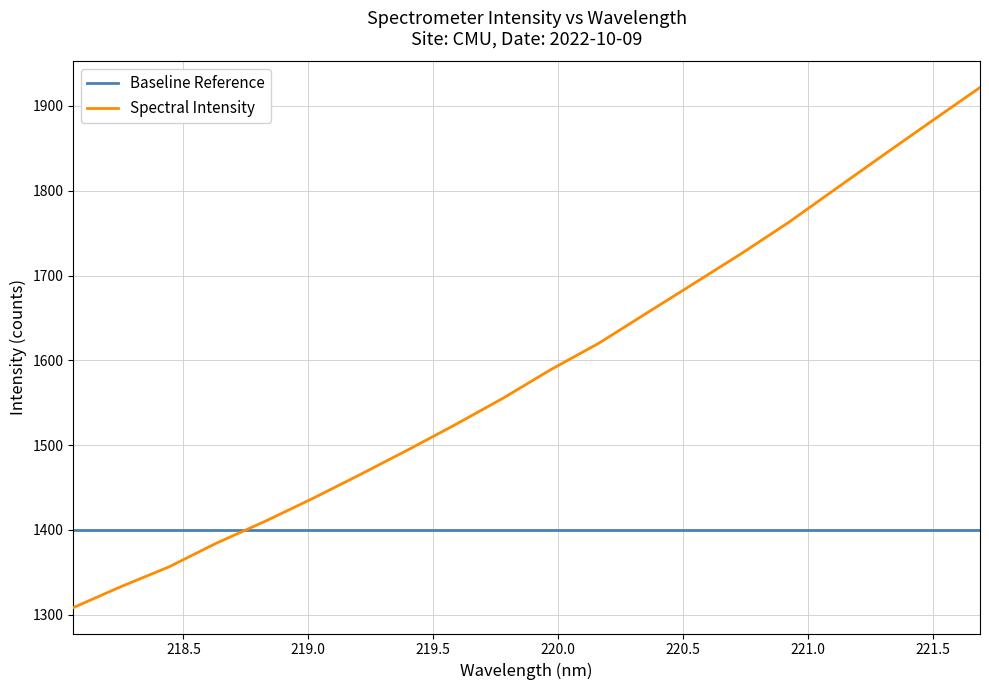

Is this an area chart (filled region under the line)?

No